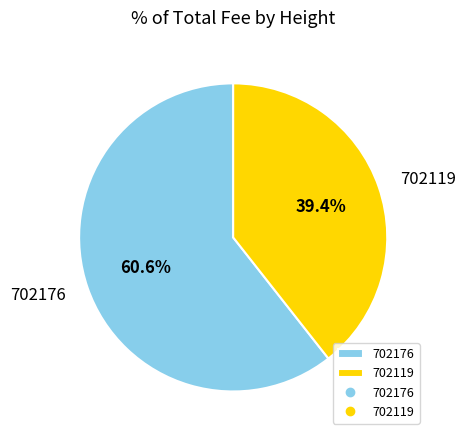

How much of the chart is everything except 702119?

60.6%